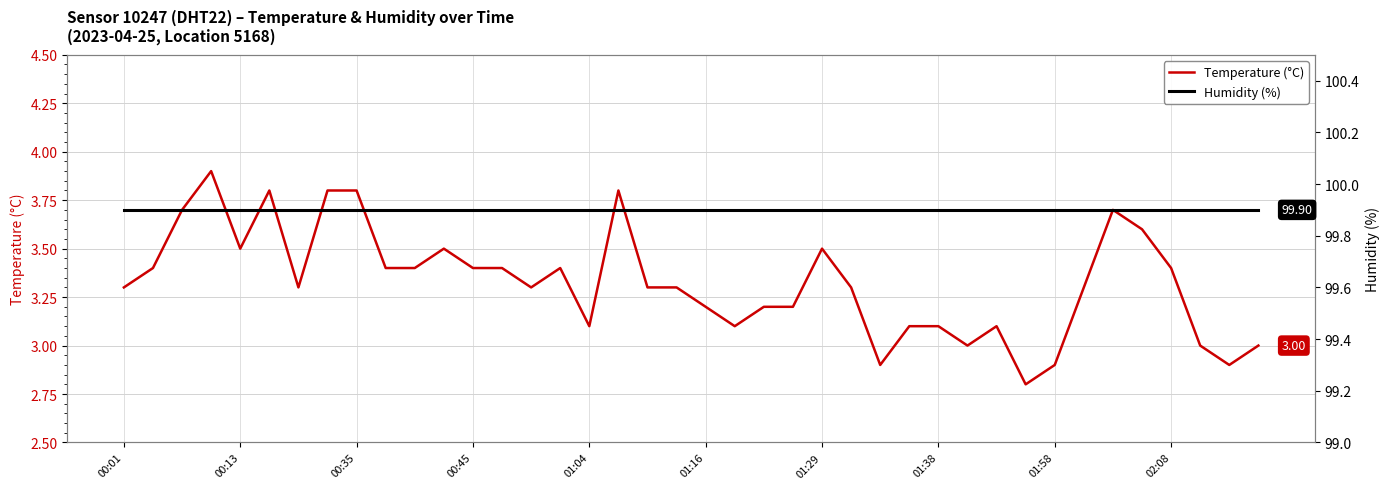

At how many categories does at least one series exceed 30?

40